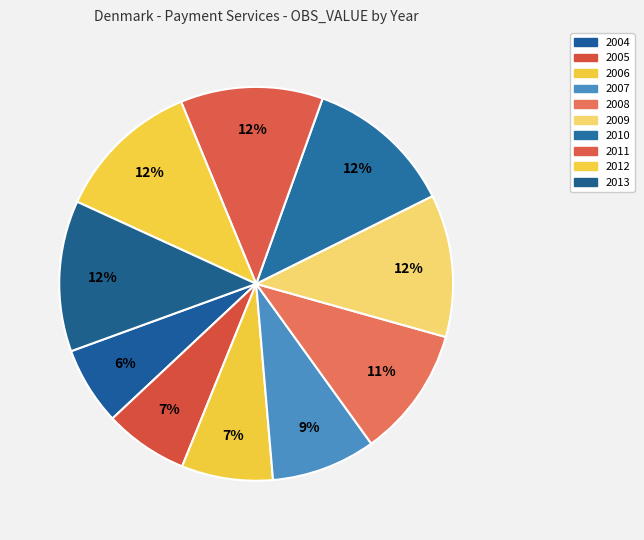

What percentage is the 2009 slice, to the nearest percent?

12%